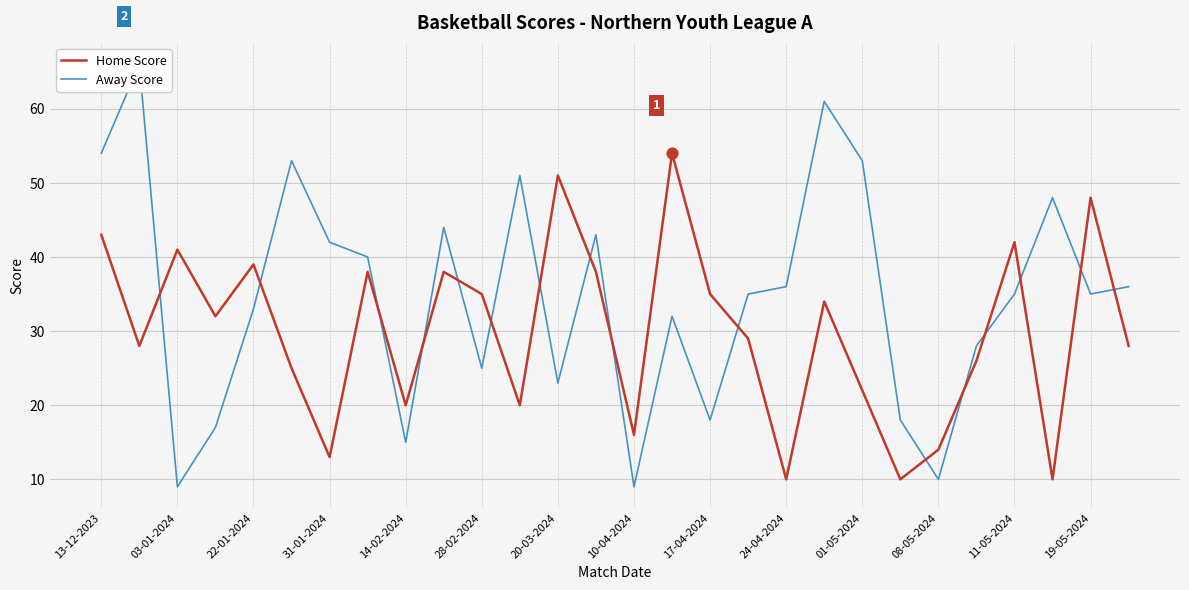

Which series has the largest total across all categories?

Away Score